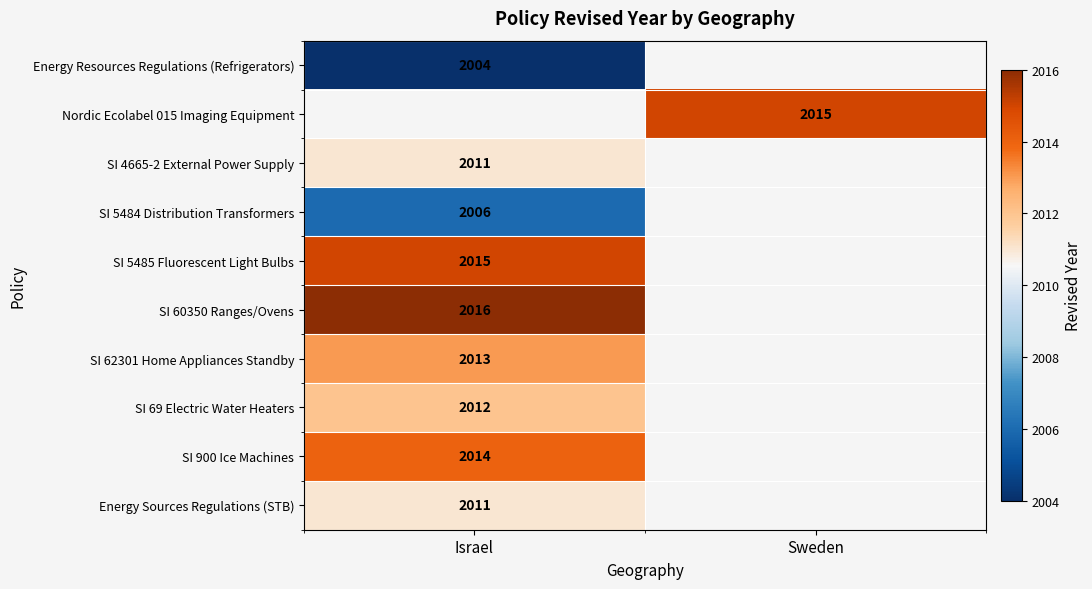

How many series are shown in this chart?

10